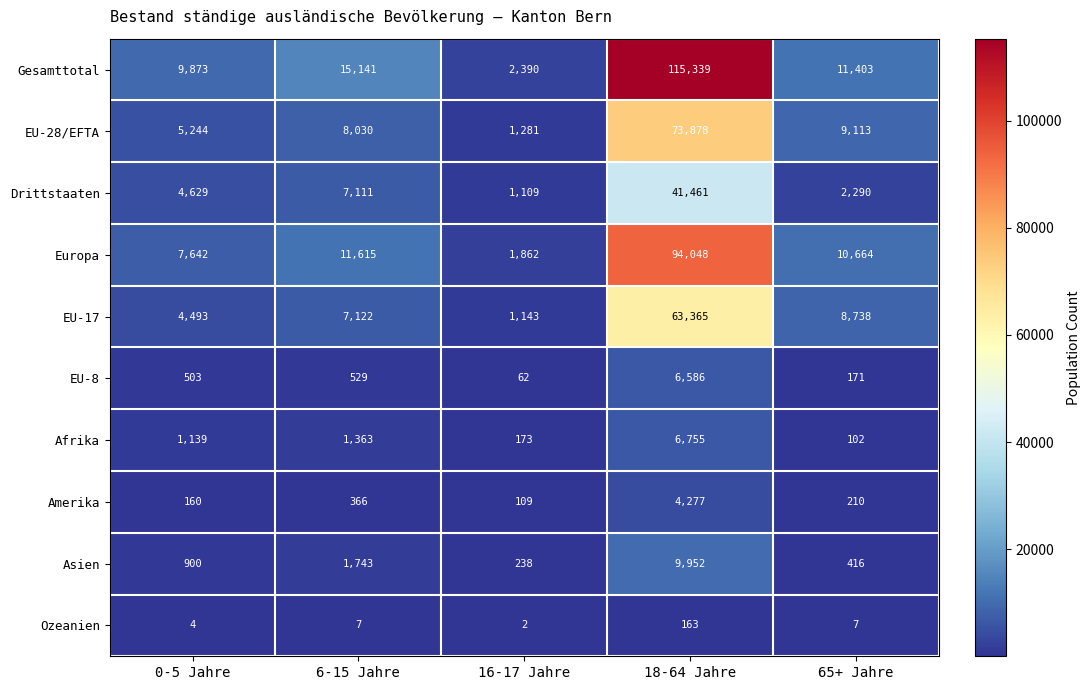

What is the difference between the highest and lowest values at 0-5 Jahre?

9869